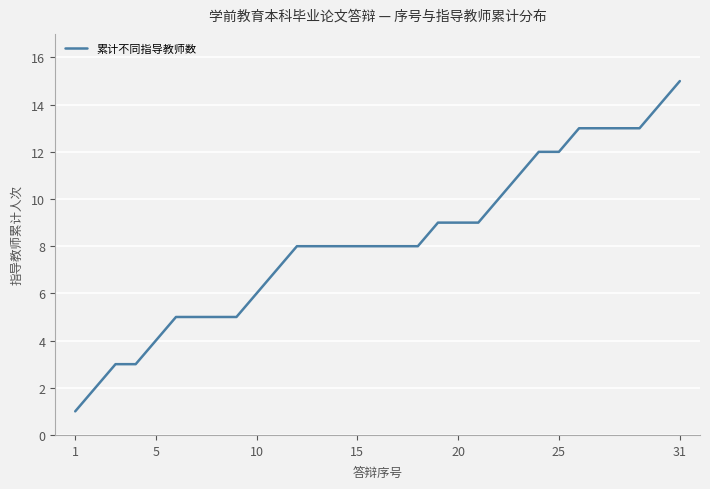

What is the sum of all values?

255